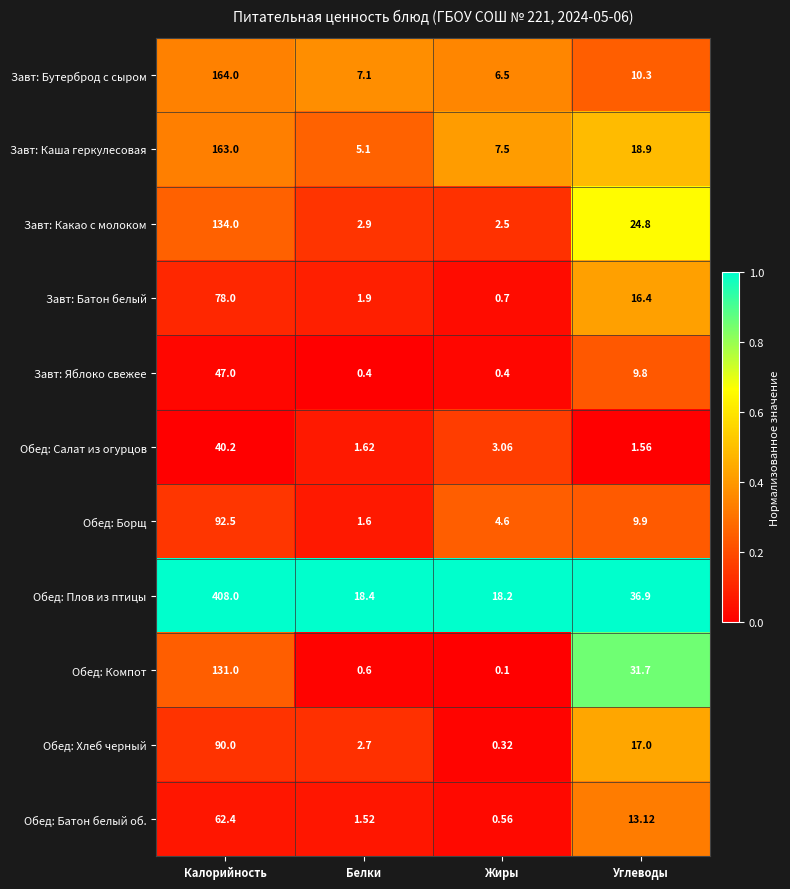

Which label corresponds to the largest value in the chart?

Калорийность